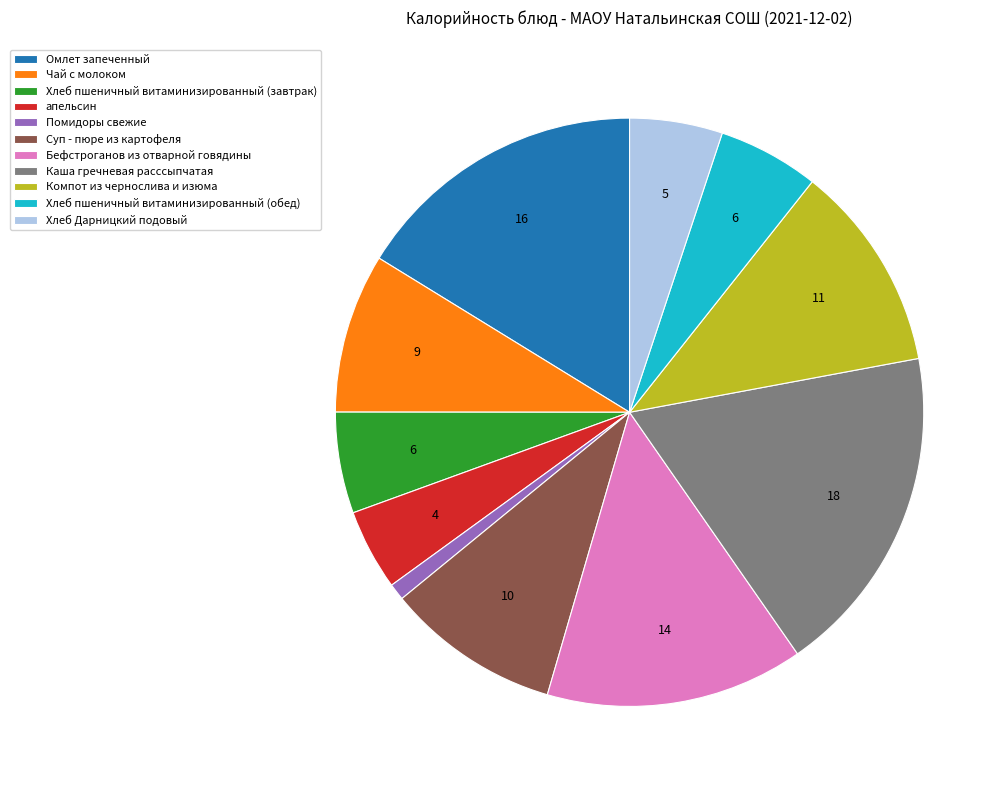

Is there a majority slice in this chart?

No